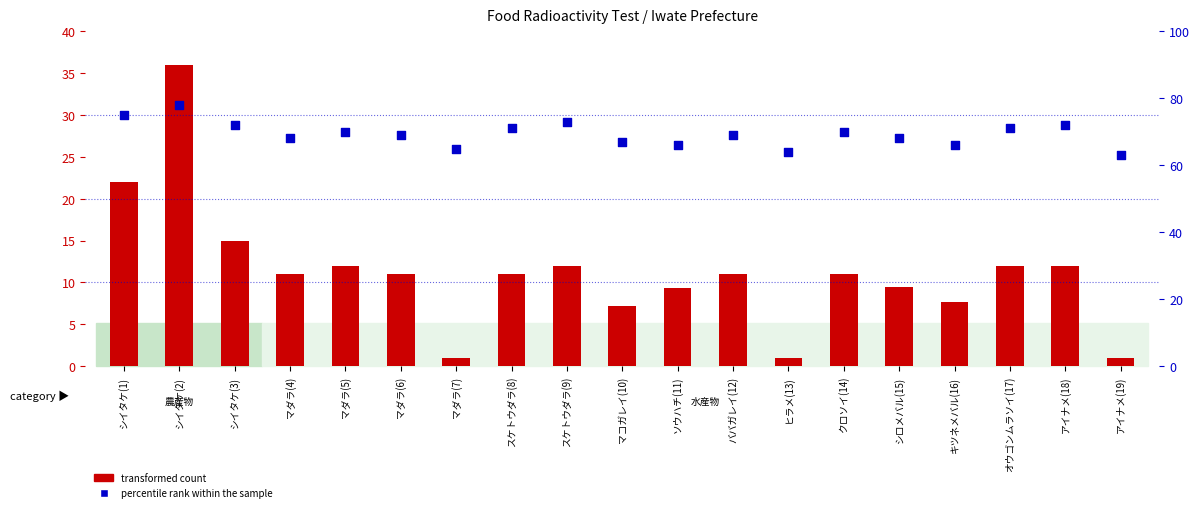

Which series contains the highest Y value?

percentile rank within the sample